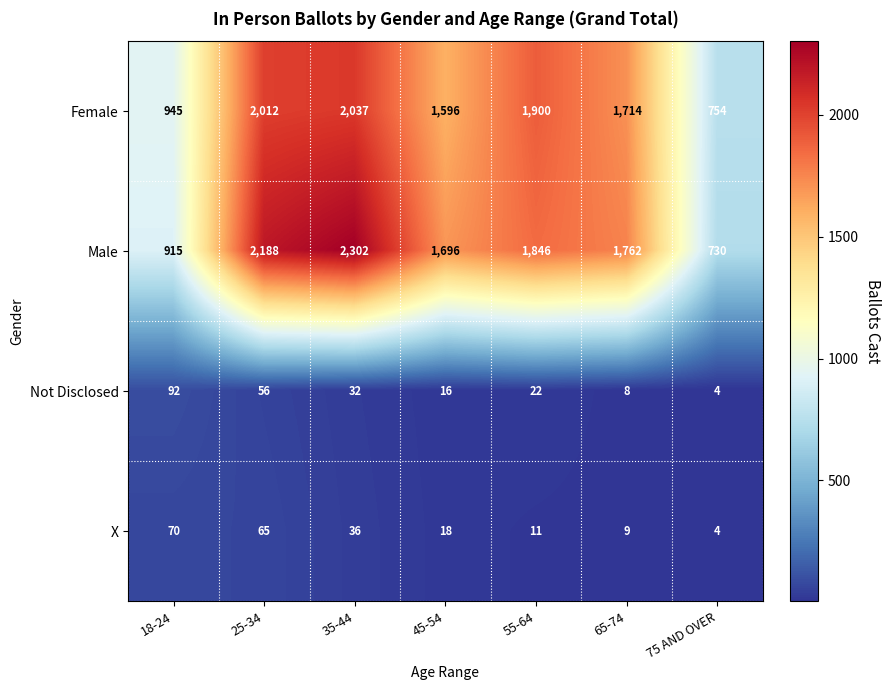

What is the difference between the highest and lowest values at 55-64?

1889